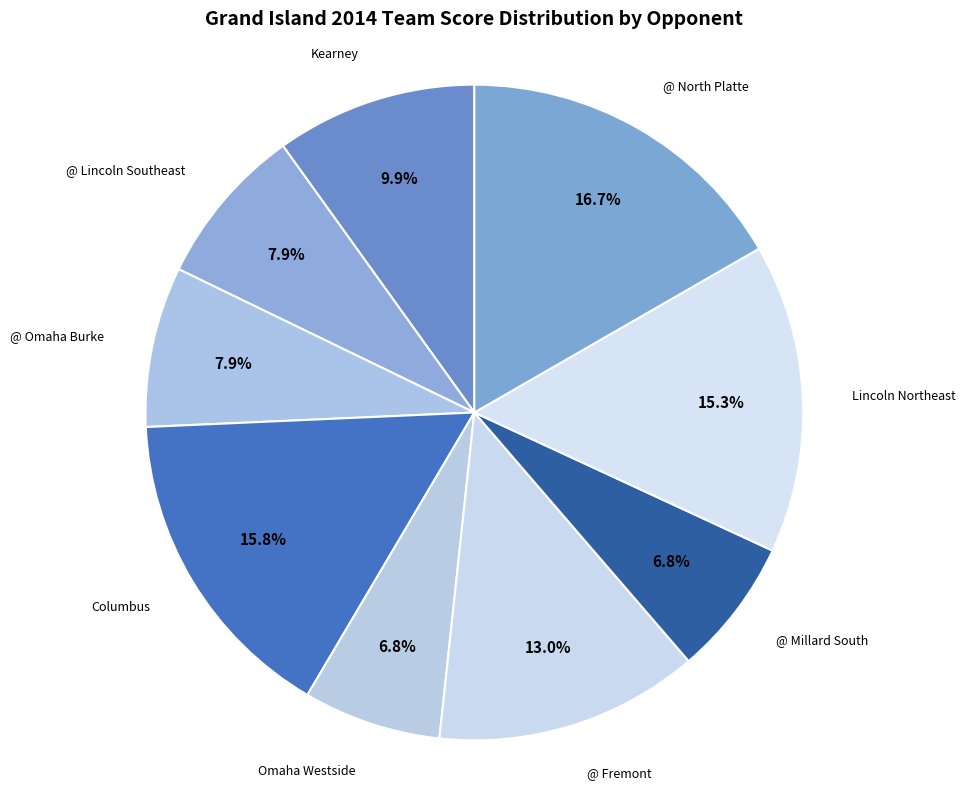

The @ Lincoln Southeast slice represents 8% of the pie. True or false?

True